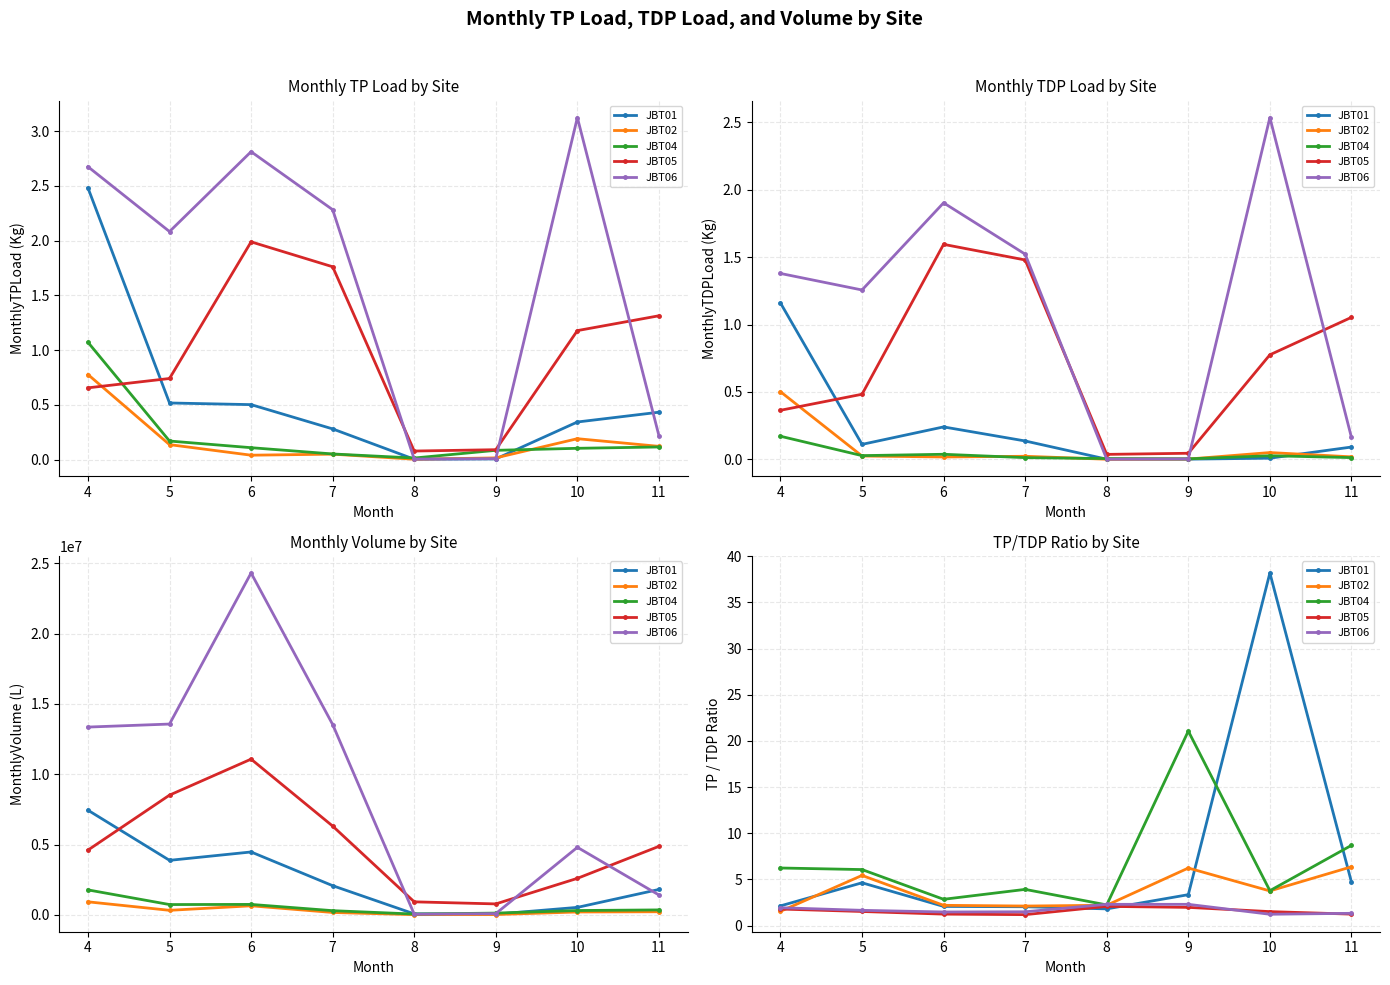

True or false: JBT04 and JBT05 cross at least once.

False